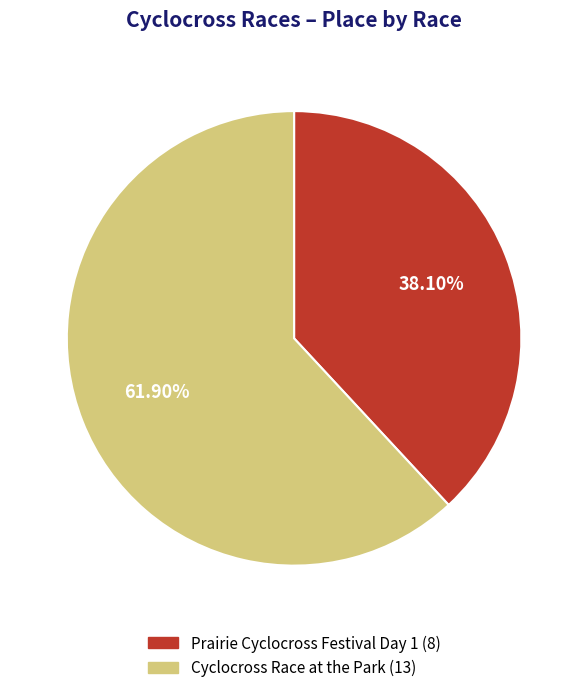

Which has a higher value, Cyclocross Race at the Park or Prairie Cyclocross Festival Day 1?

Cyclocross Race at the Park